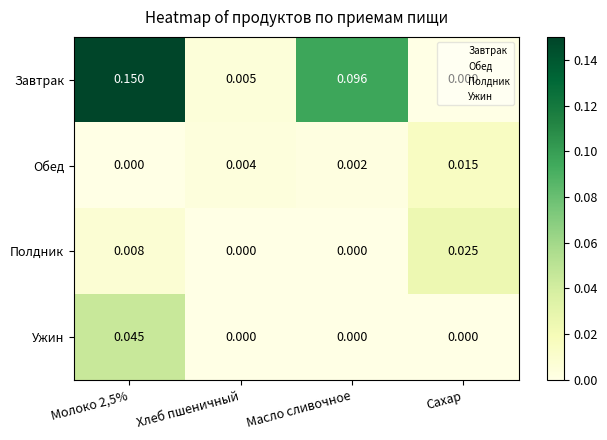

Which series has the widest spread of values?

Завтрак